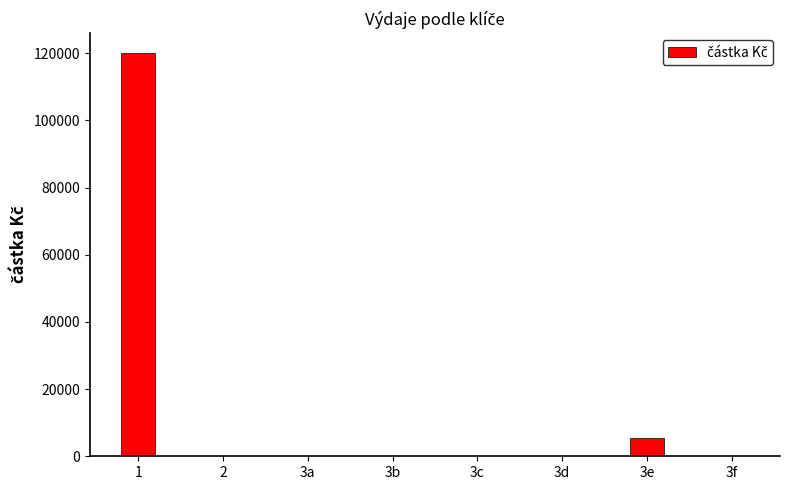

How many series are shown in this chart?

1